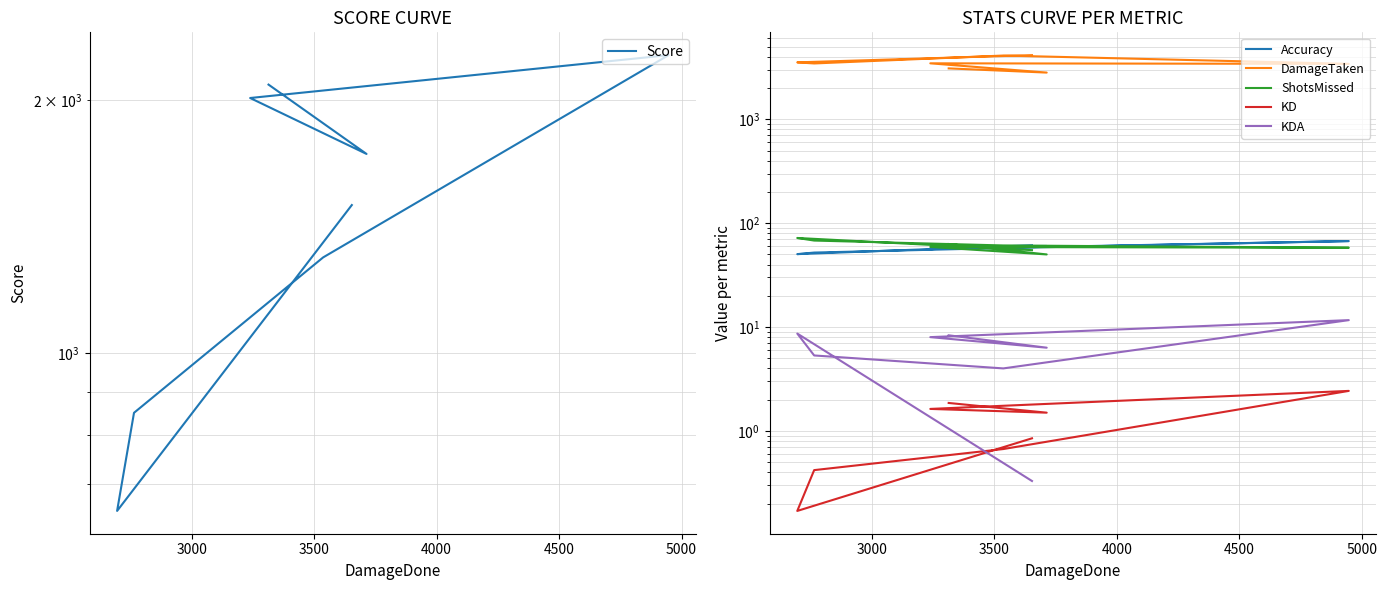

The ShotsMissed series shows 58.0 at 4000. True or false?

True